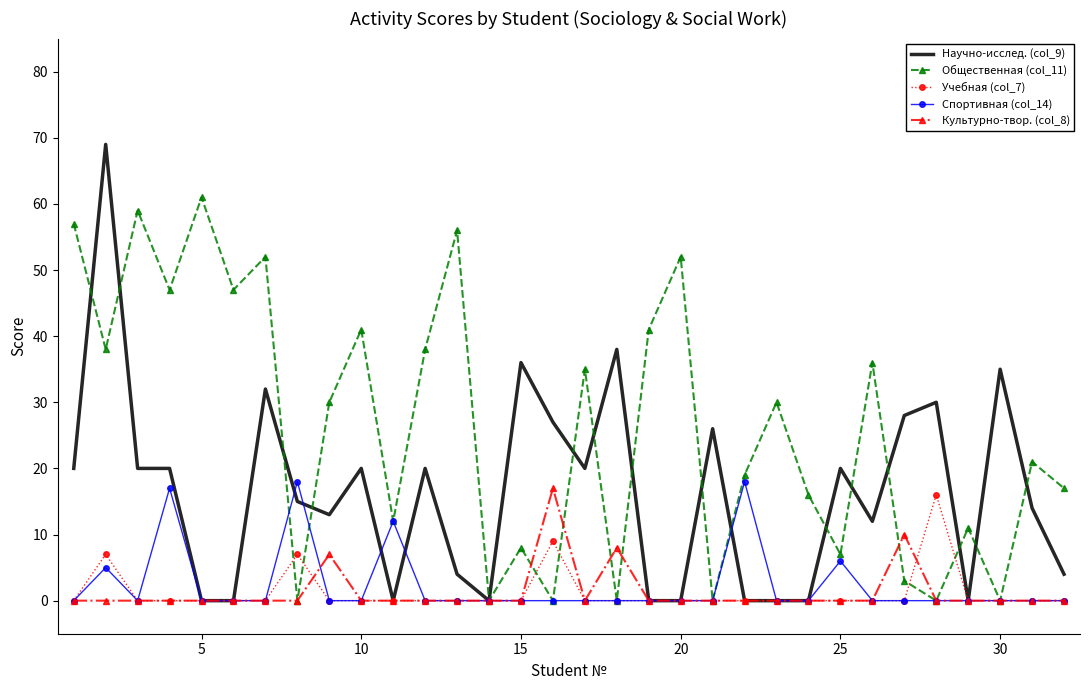

What is the greatest value displayed?

69